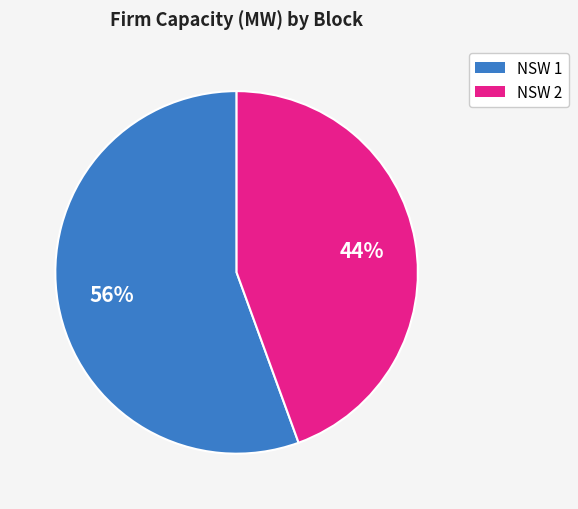

To the nearest percent, what is the average slice percentage?

50%